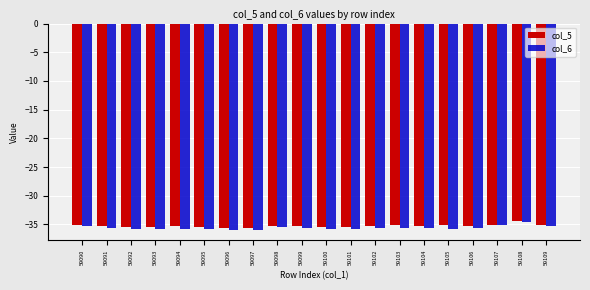

What is the total value across all series at 59099?

-70.9